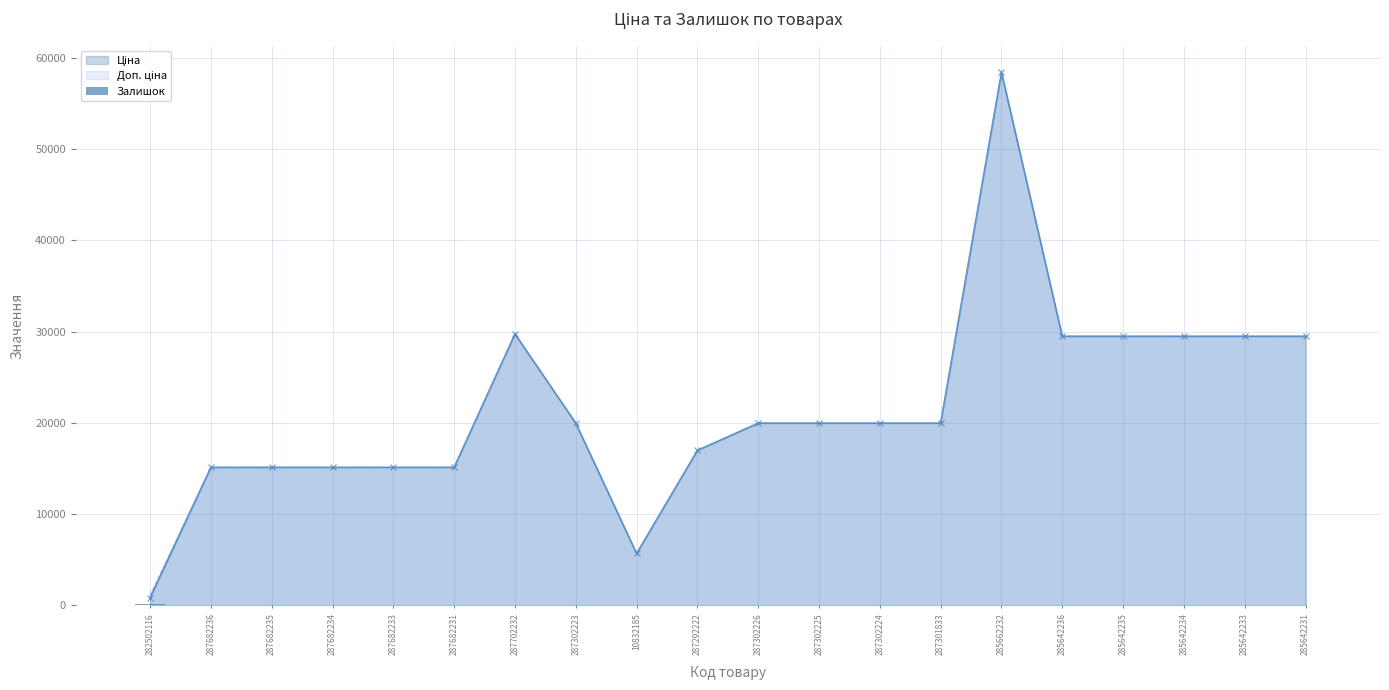

How many data points are less than 4?

10